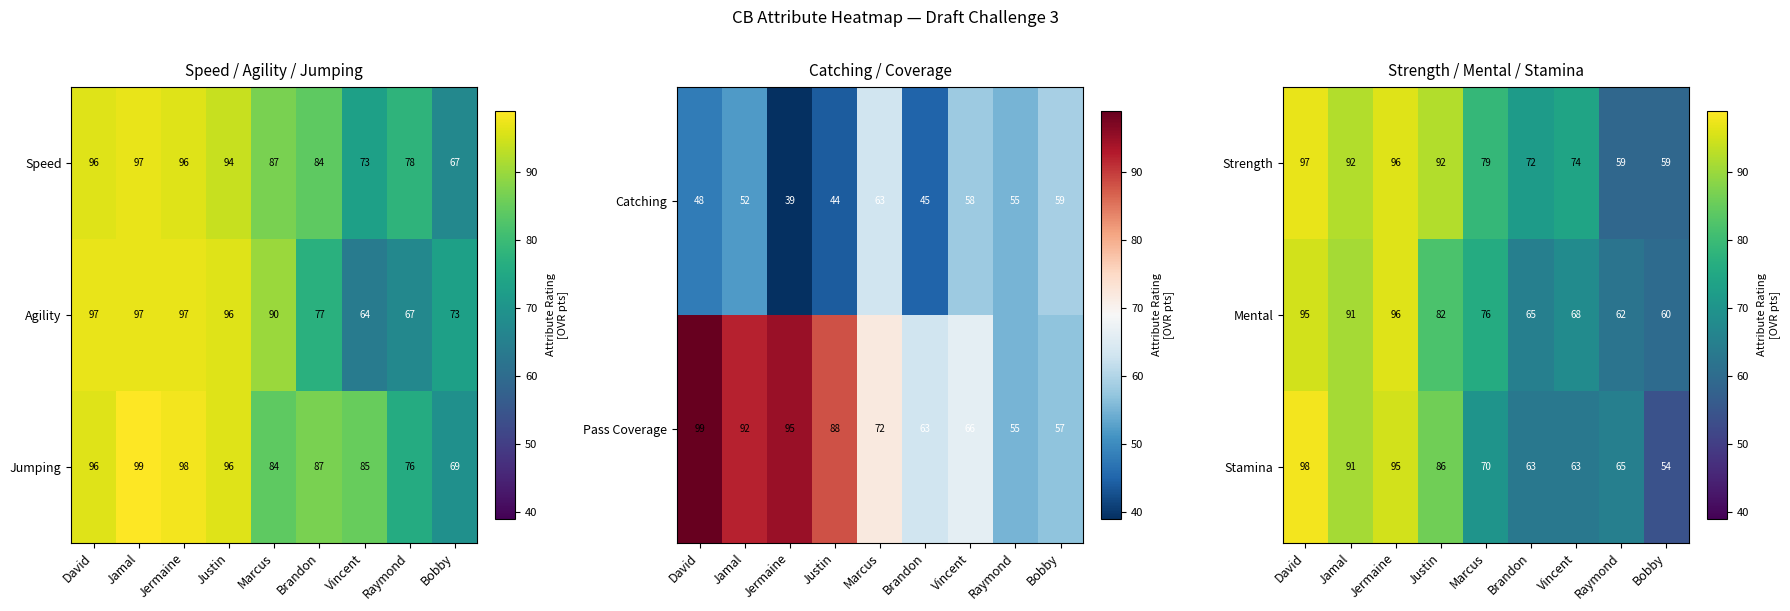

At which label is Stamina closest to 76?

Marcus